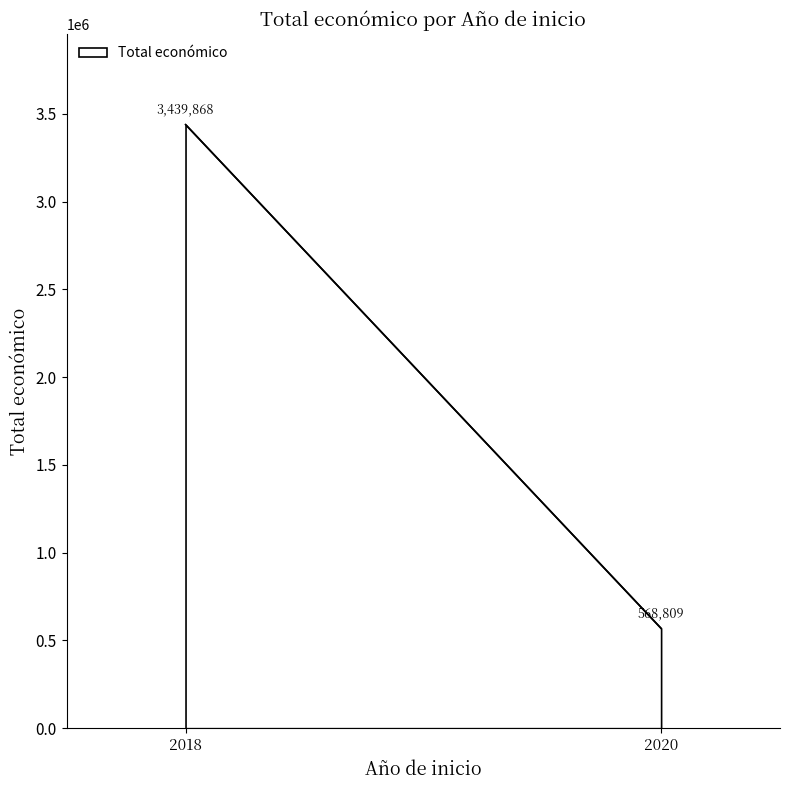

What is the difference between the values at 2020 and 2018?

2871059